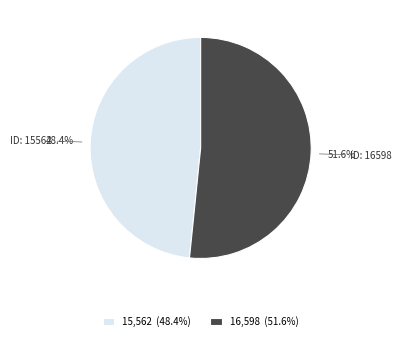

Which slice represents more than half of the pie?

16,598 (51.6%)